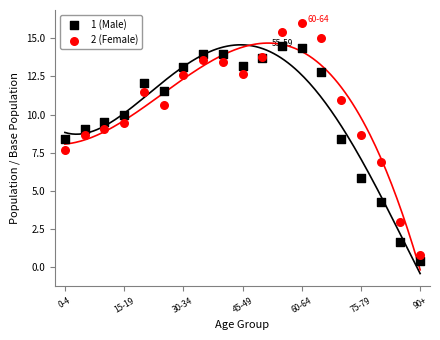

Which series reaches the maximum Y coordinate?

2 (Female)